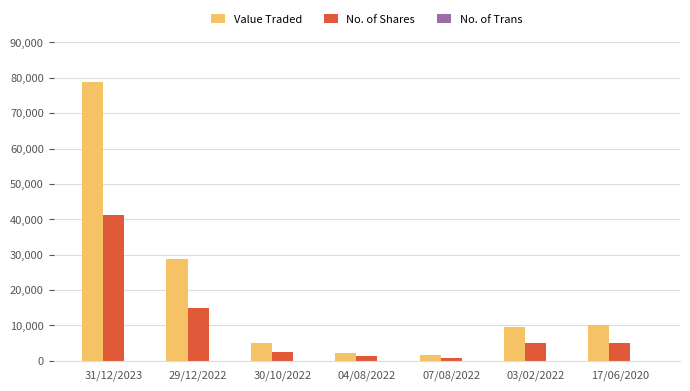

How many groups of bars are there?

7